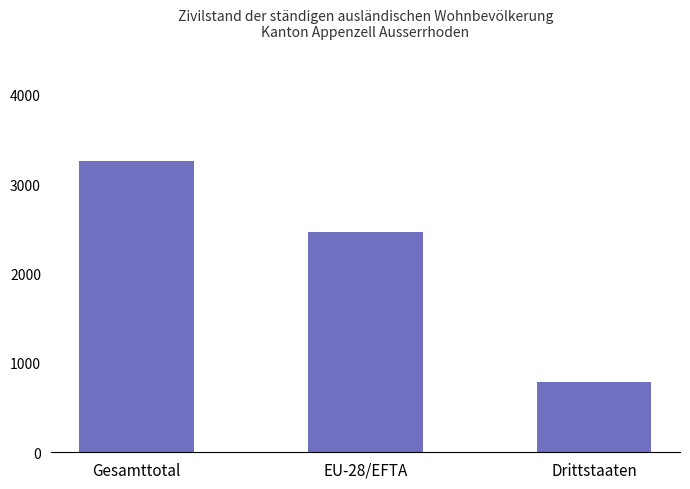

What is the label of the 3rd bar from the right?

Gesamttotal